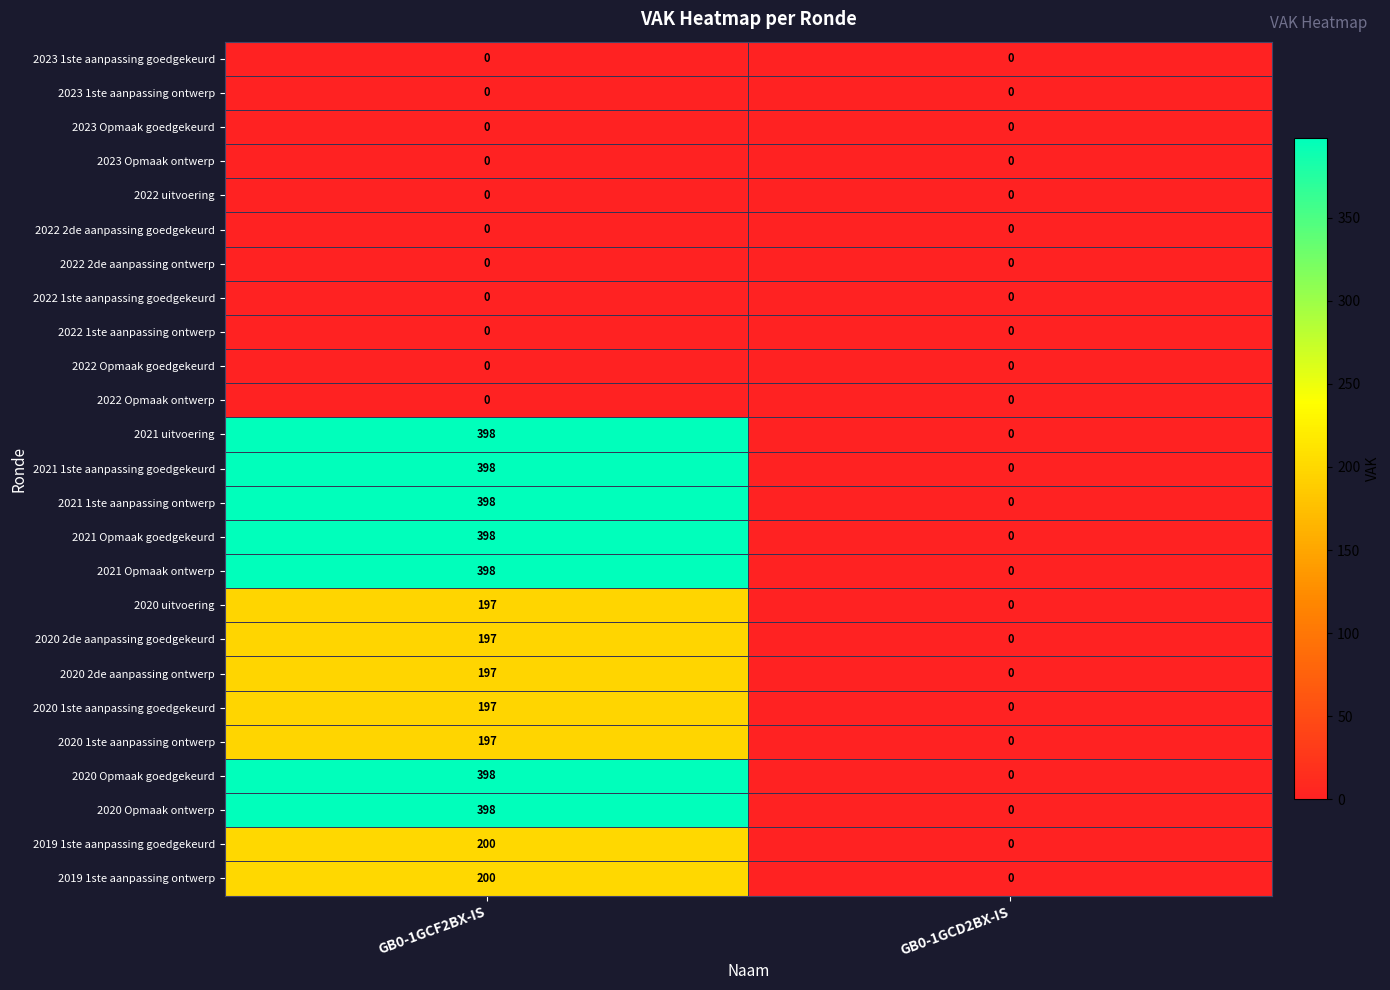

True or false: 2021 Opmaak ontwerp has a value of 398 at GB0-1GCF2BX-IS.

True